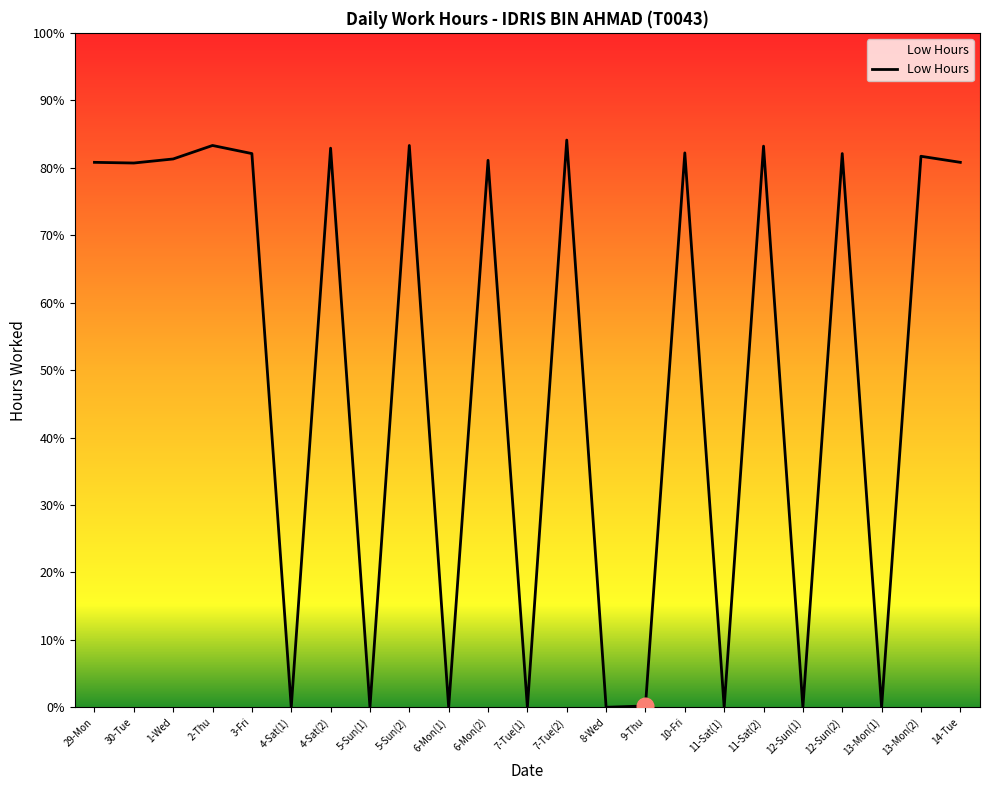

Which label corresponds to the largest value in the chart?

7-Tue(2)